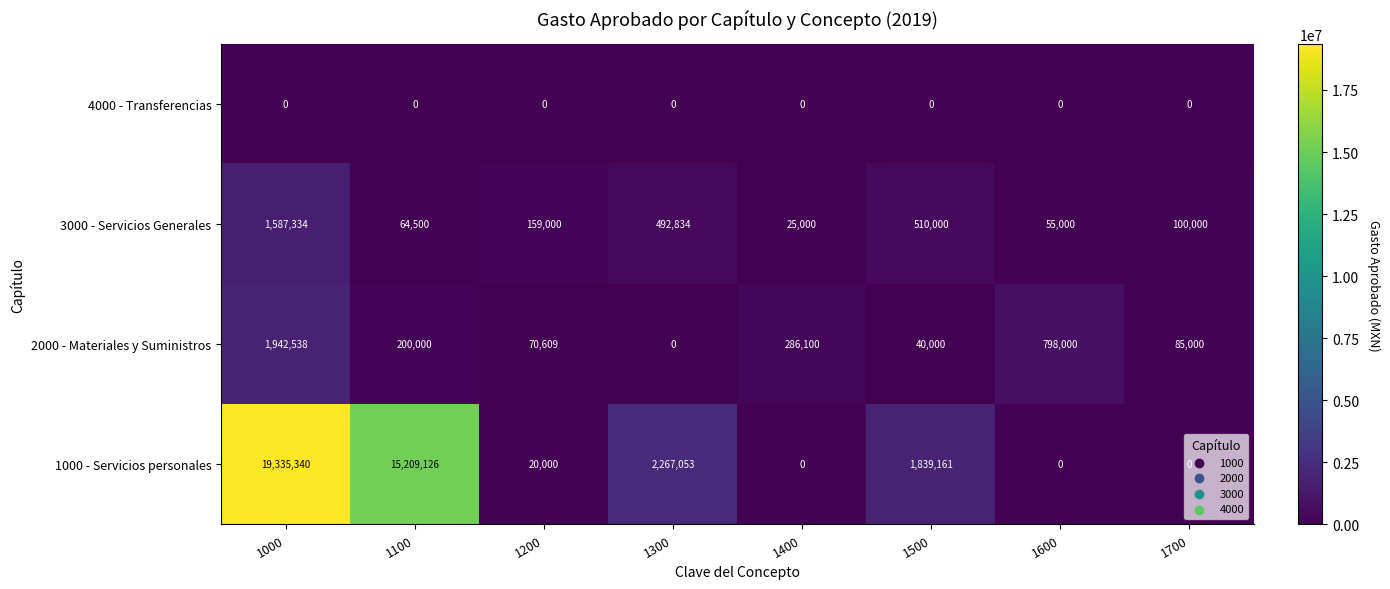

At which category does the chart reach its peak across all series?

1000